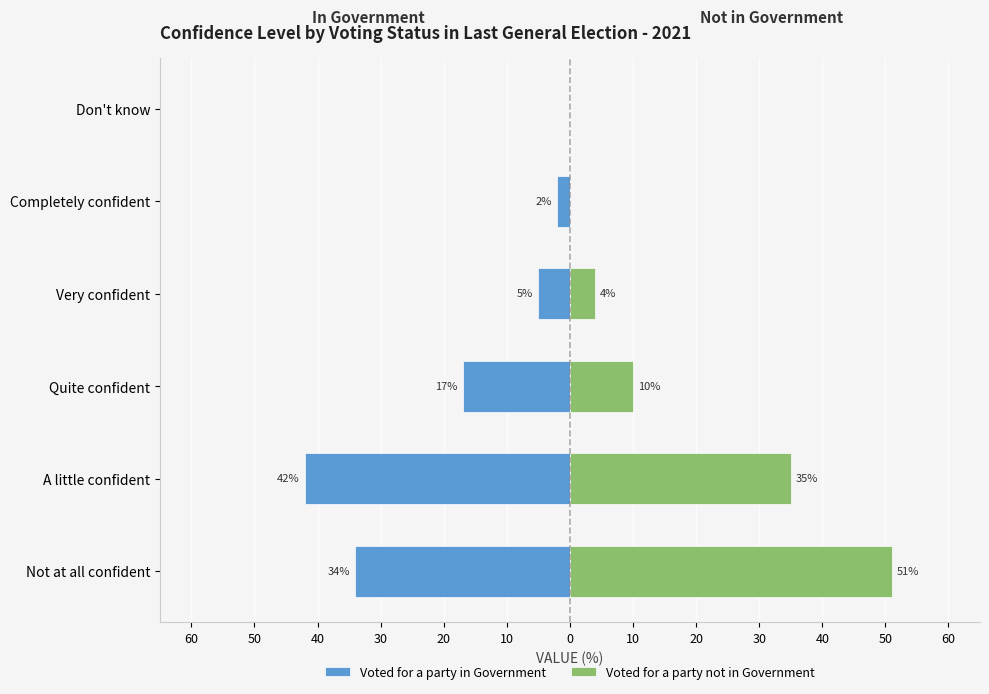

Reading right to left, what are all the values shown in this chart?

Voted for a party in Government: 10=0	20=-2	30=-5	40=-17	50=-42	60=-34
Voted for a party not in Government: 10=0	20=0	30=4	40=10	50=35	60=51